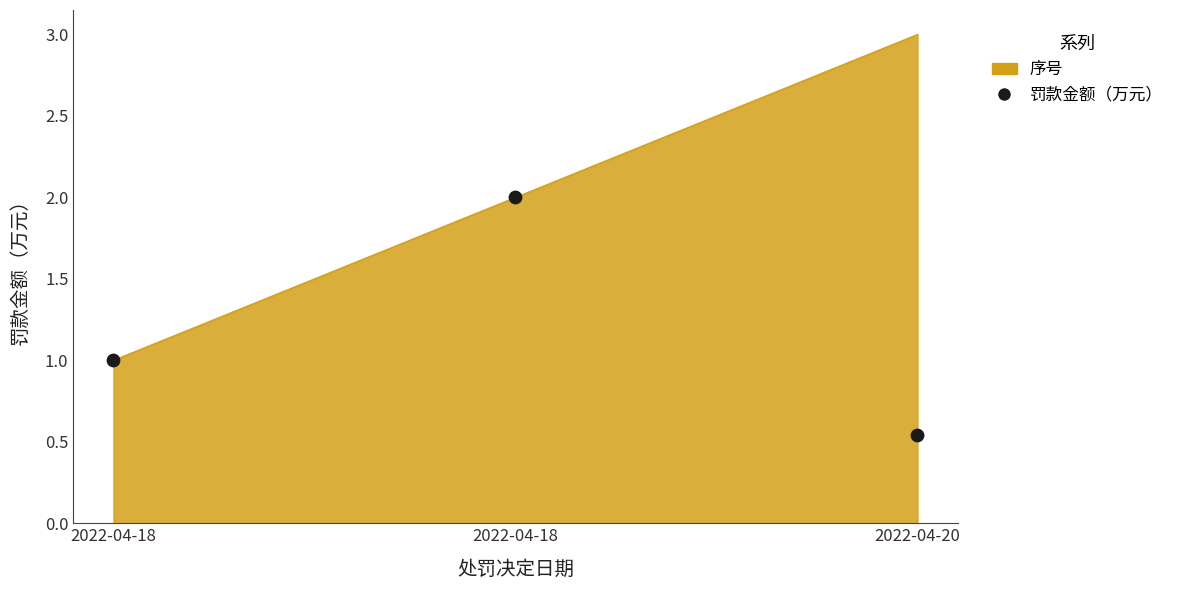

Which has a higher value, 2022-04-18 or 2022-04-18?

2022-04-18